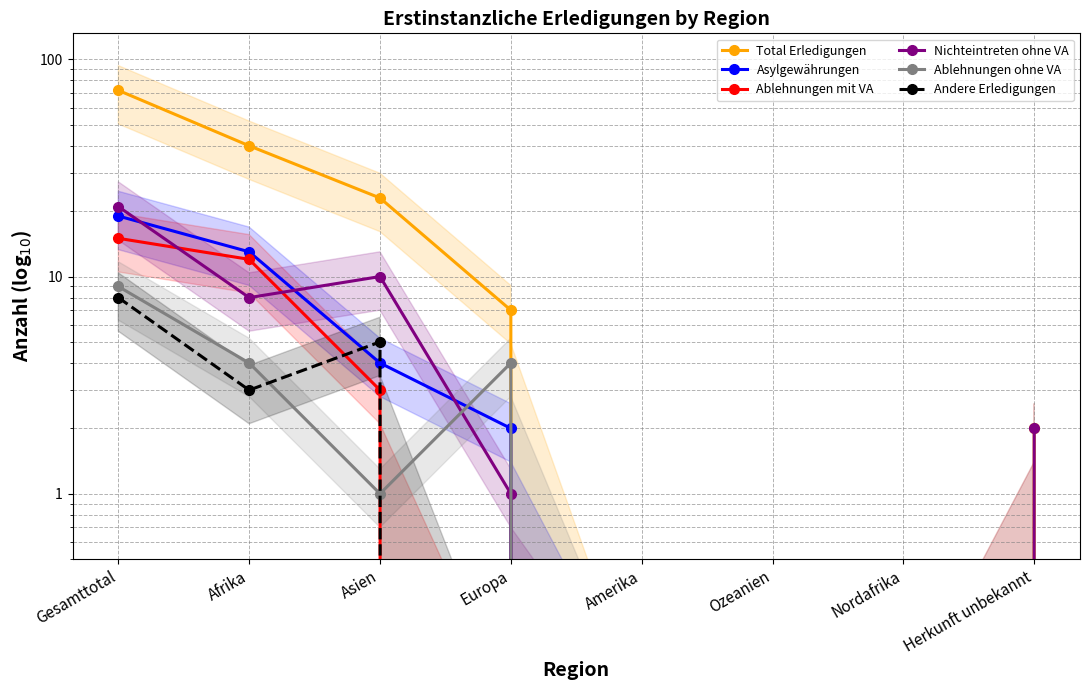

How many categories are shown in the chart?

8